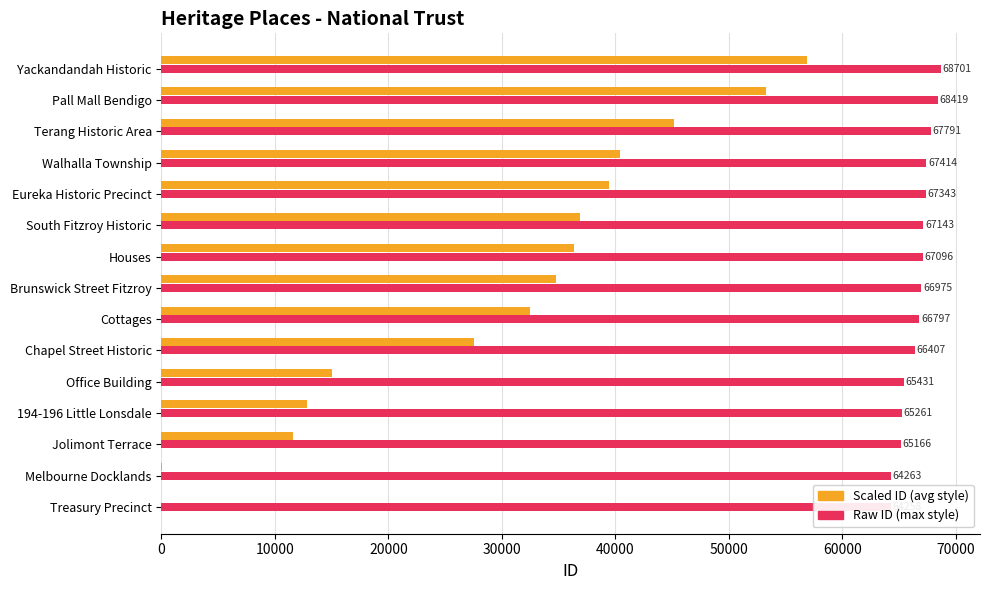

Reading left to right, extract all data points from this chart.

Scaled ID (avg style): 0.0	64.0	11619.7	12835.4	15010.8	27500.7	32491.5	34769.4	36317.8	36919.3	39478.7	40387.2	45211.7	53248.2	56856.9
Raw ID (max style): 64258.0	64263.0	65166.0	65261.0	65431.0	66407.0	66797.0	66975.0	67096.0	67143.0	67343.0	67414.0	67791.0	68419.0	68701.0